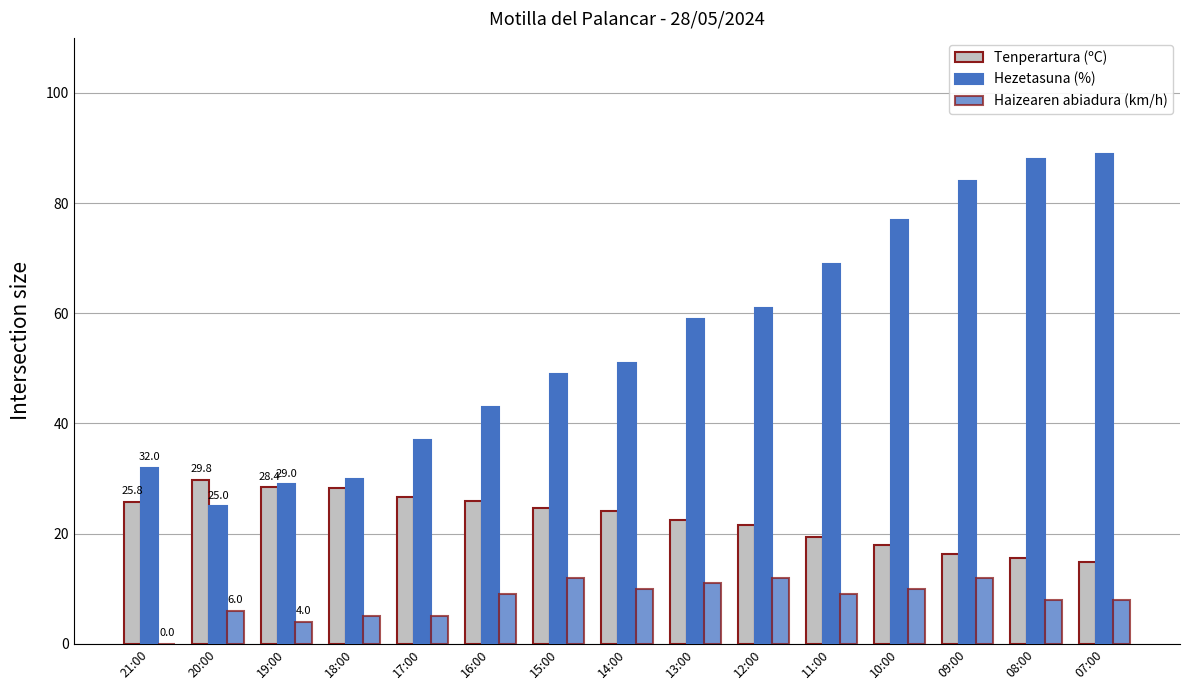

Reading left to right, transcribe all the data shown in this chart.

Tenperartura (ºC): 21:00=25.8	20:00=29.8	19:00=28.4	18:00=28.2	17:00=26.7	16:00=26.0	15:00=24.7	14:00=24.1	13:00=22.4	12:00=21.5	11:00=19.3	10:00=18.0	09:00=16.3	08:00=15.5	07:00=14.9
Hezetasuna (%): 21:00=32.0	20:00=25.0	19:00=29.0	18:00=30.0	17:00=37.0	16:00=43.0	15:00=49.0	14:00=51.0	13:00=59.0	12:00=61.0	11:00=69.0	10:00=77.0	09:00=84.0	08:00=88.0	07:00=89.0
Haizearen abiadura (km/h): 21:00=0.0	20:00=6.0	19:00=4.0	18:00=5.0	17:00=5.0	16:00=9.0	15:00=12.0	14:00=10.0	13:00=11.0	12:00=12.0	11:00=9.0	10:00=10.0	09:00=12.0	08:00=8.0	07:00=8.0